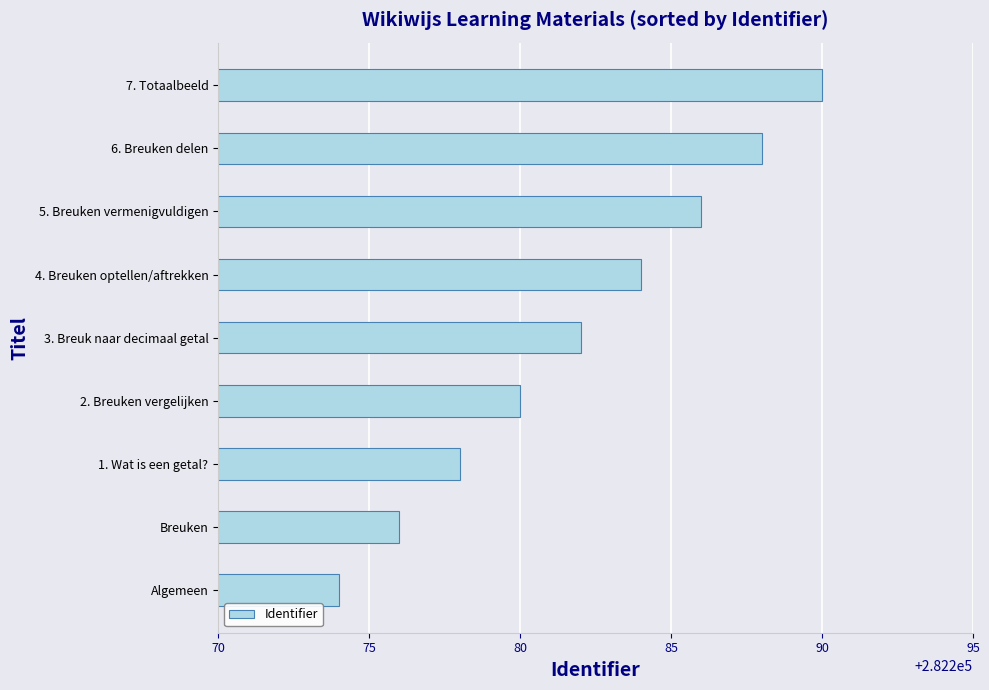

What is the ratio of the value at 6. Breuken delen to the value at 2. Breuken vergelijken?

1.0